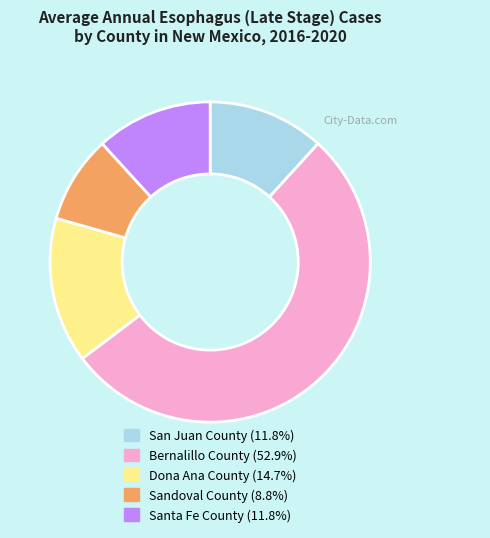

True or false: San Juan County accounts for 12% of the total.

True